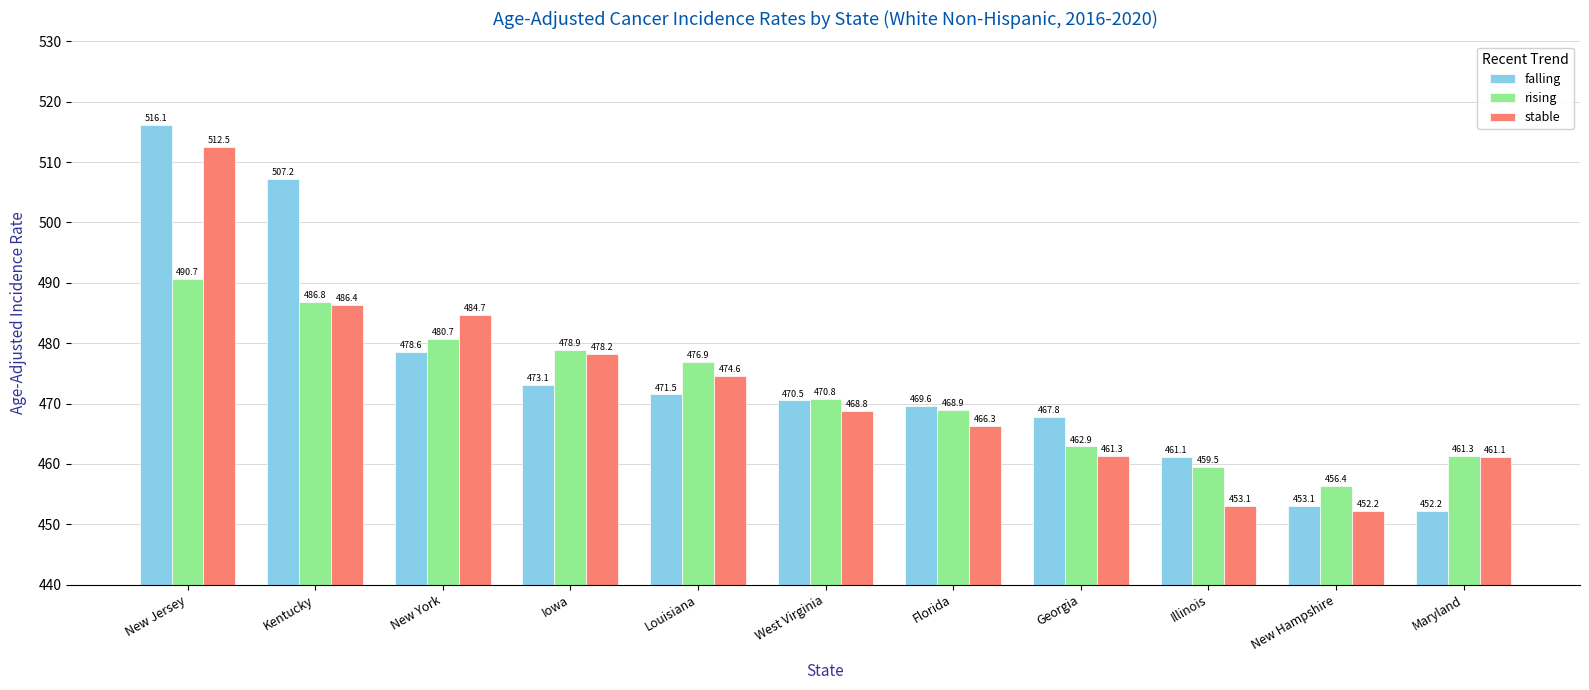

The stable series shows 244.5 at Maryland. True or false?

False